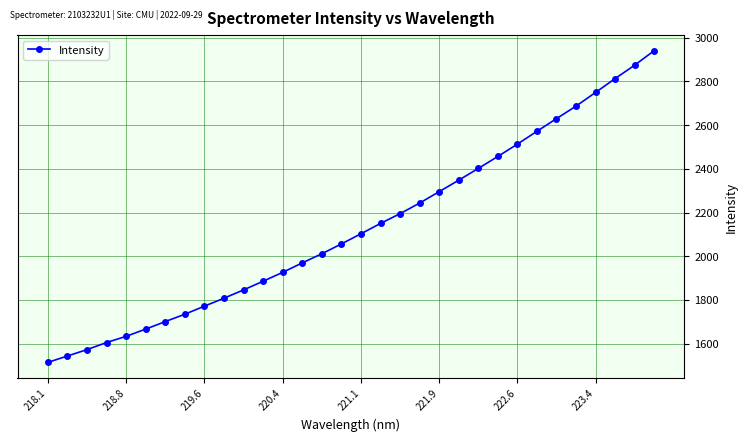

What is the value of the 17th point from the left?

2103.1